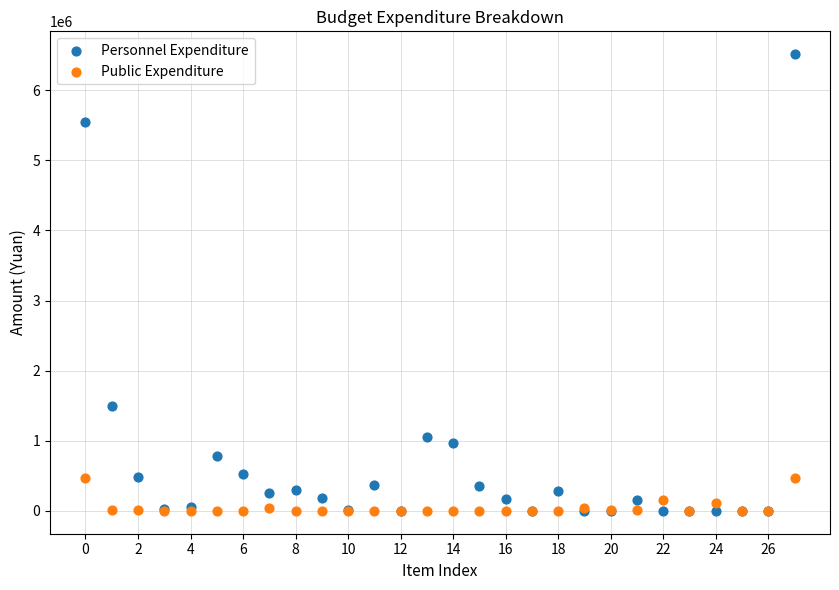

In the Personnel Expenditure series, what Y value is closest to 3257093?

1489233.0